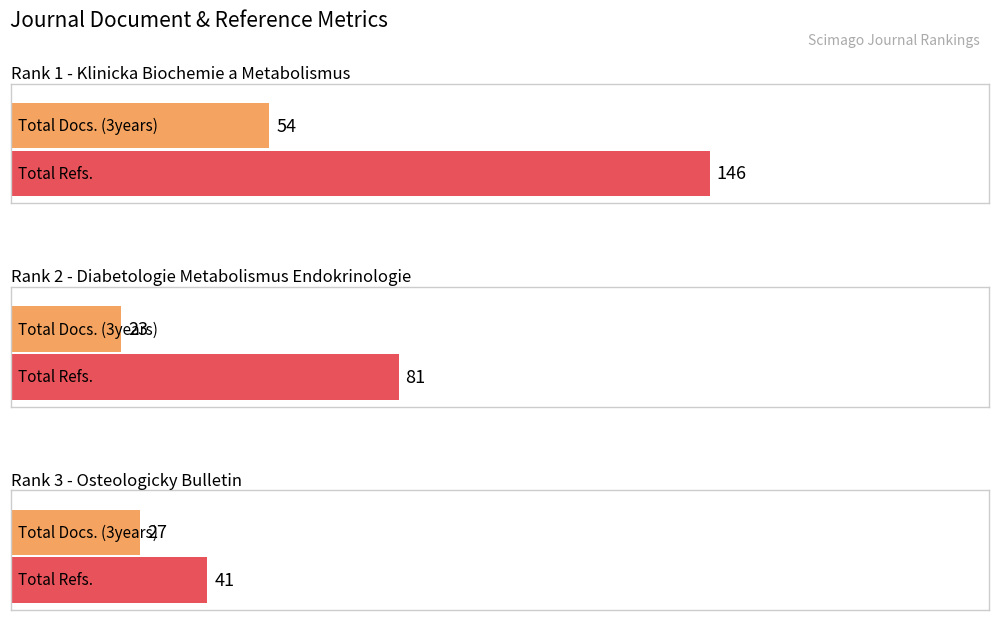

The value of Total Docs. (3years) at Diabetologie Metabolismus Endokrinologie is 23. True or false?

True